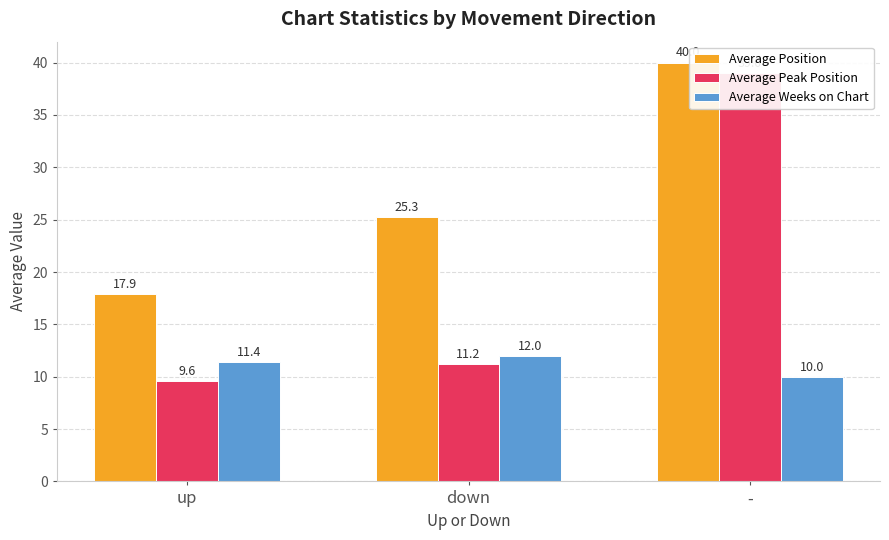

The Average Position series shows 25.3 at down. True or false?

True